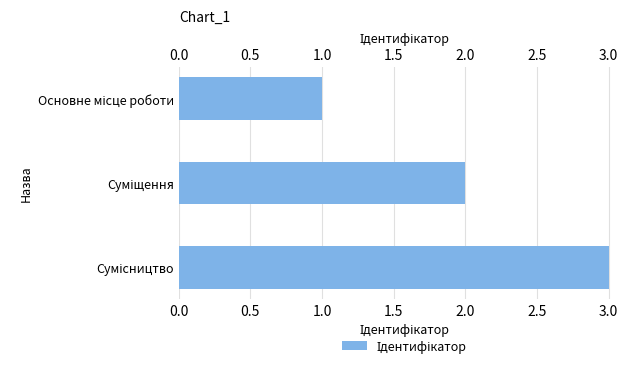

Count the values in the range 1 to 3.

3